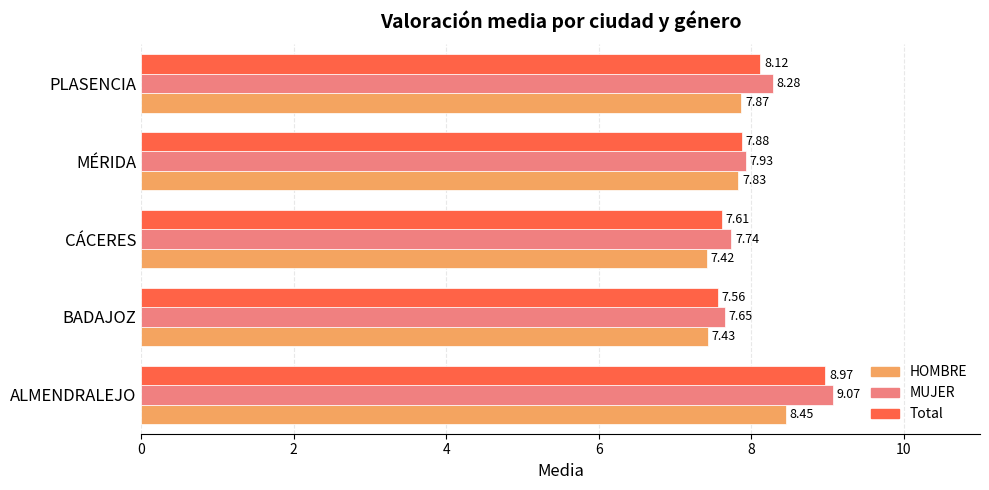

Which series has the widest spread of values?

MUJER